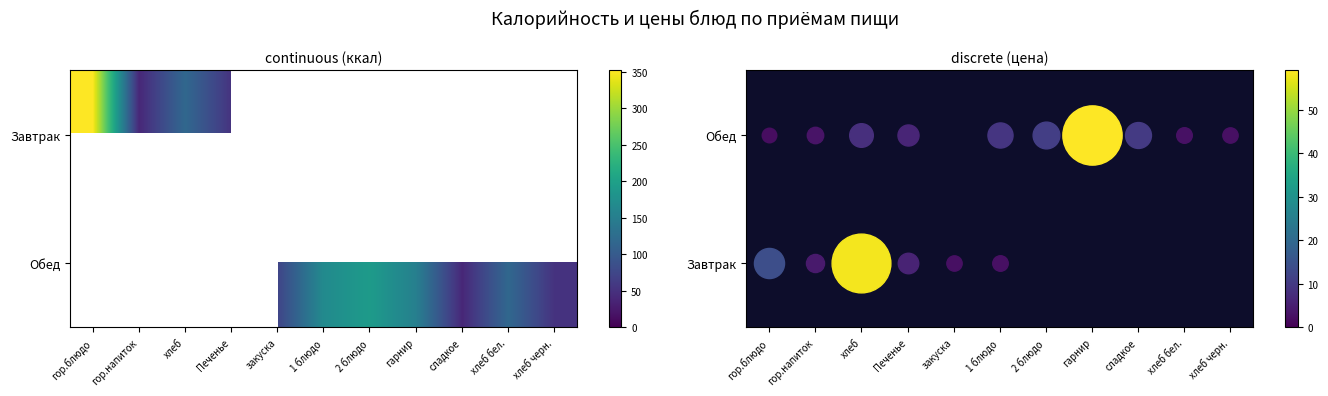

Rank the series by their average value, from highest to lowest.

Завтрак, Обед